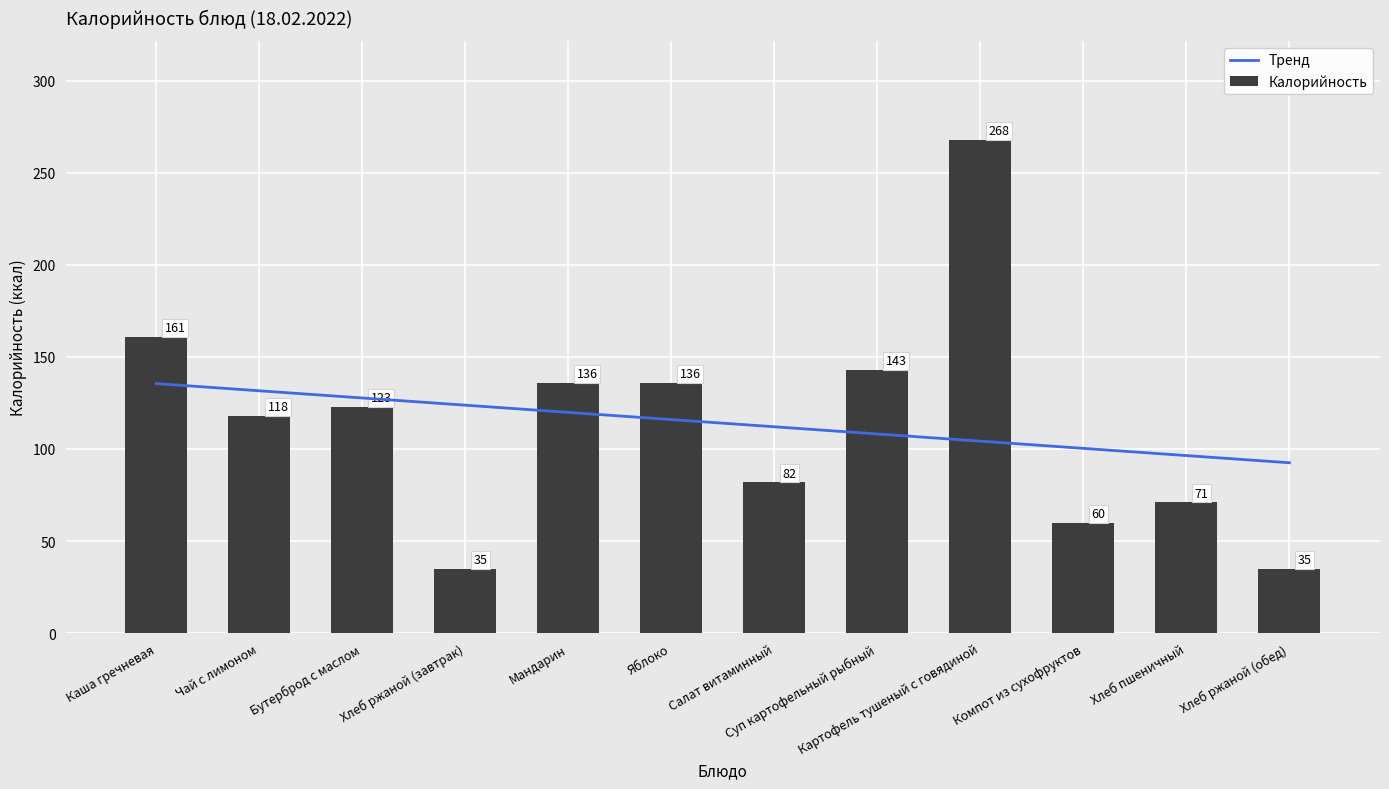

What are all the series names shown in the legend?

Тренд, Калорийность